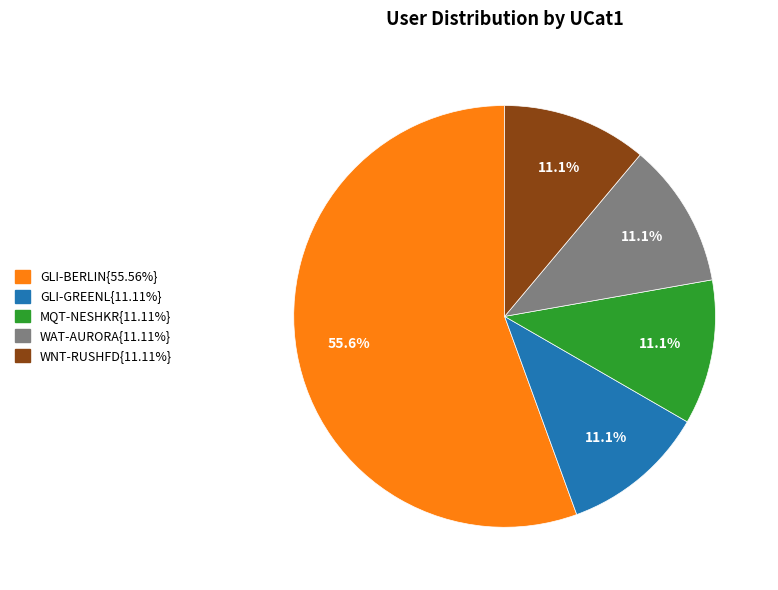

Is there any slice that represents more than half of the pie?

Yes